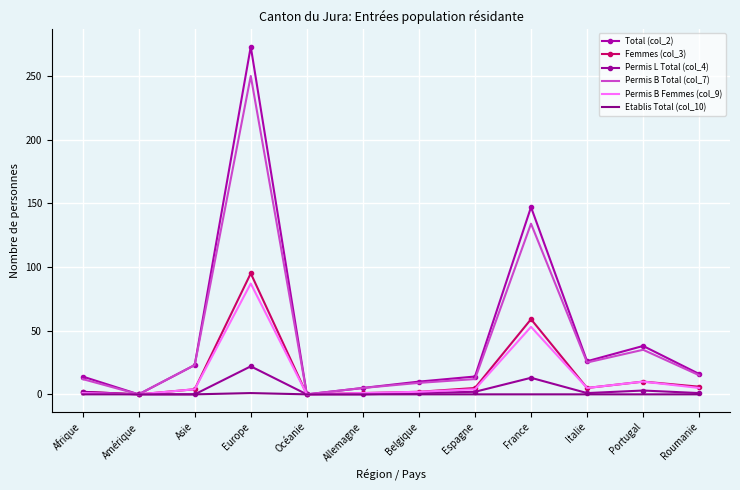

At which category does the chart reach its minimum across all series?

Amérique